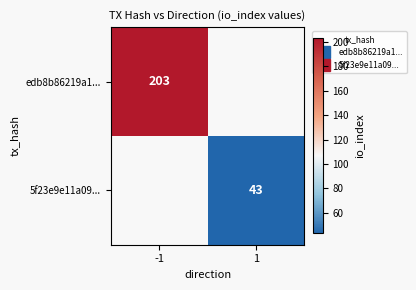

What is the maximum value for edb8b86219a1...?

203